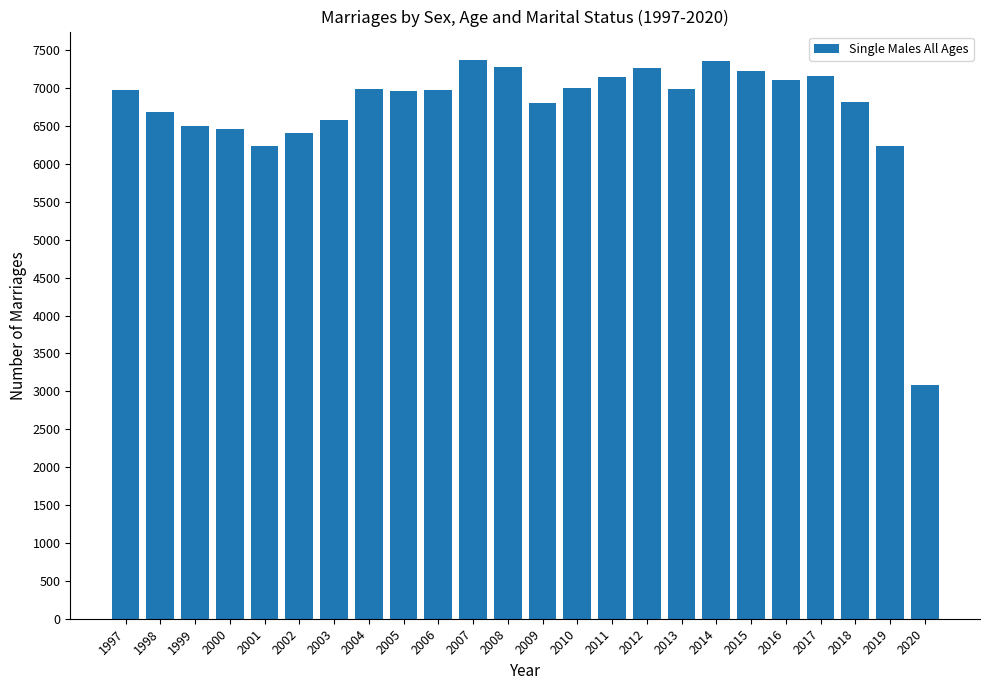

How many bars are there in total?

24